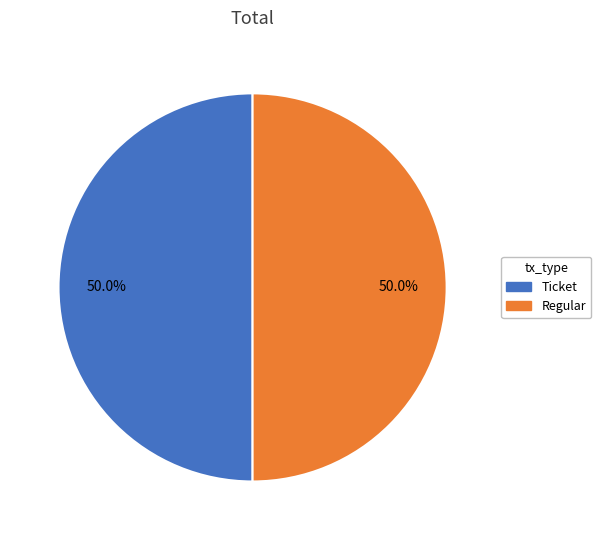

Do Ticket and Regular together represent more than half of the pie?

Yes